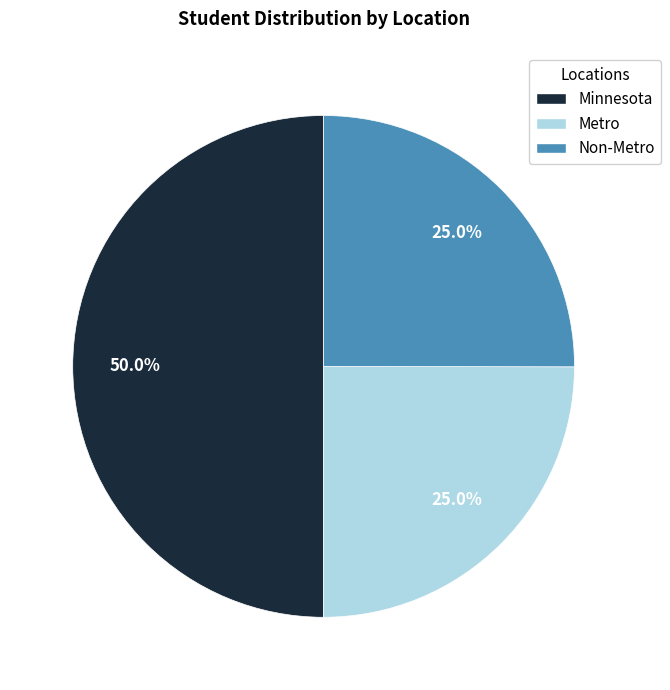

To the nearest percent, what percentage of the pie is Non-Metro?

25%